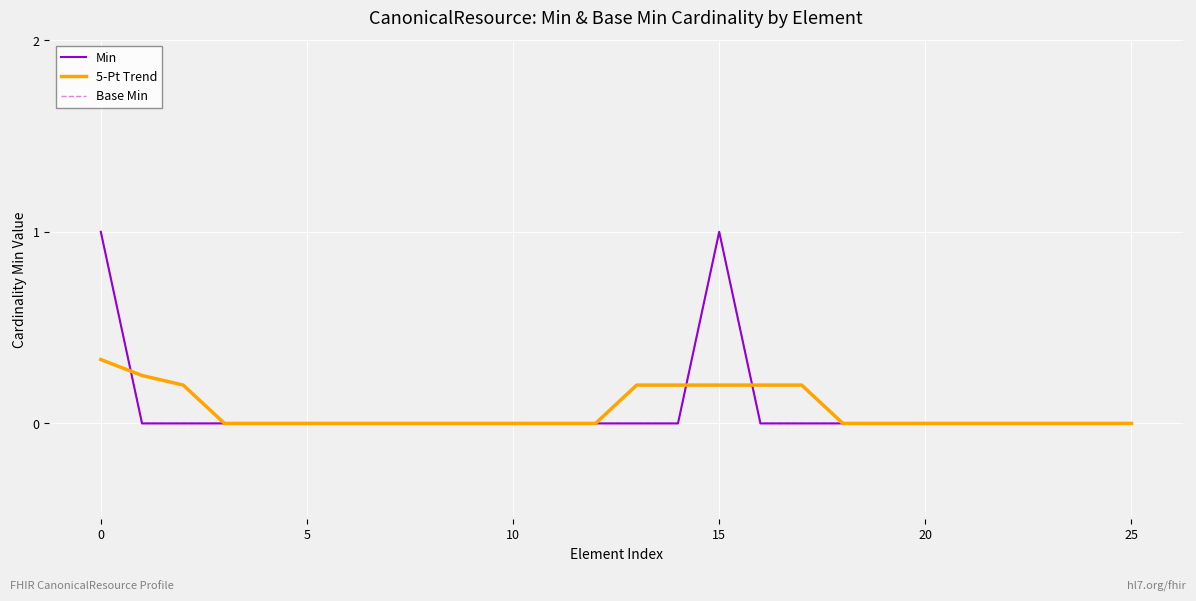

Reading left to right, list all the values displayed in this chart.

Min: 1.0	0.0	0.0	0.0	0.0	0.0	0.0	0.0	0.0	0.0	0.0	0.0	0.0	0.0	0.0	1.0	0.0	0.0	0.0	0.0	0.0	0.0	0.0	0.0	0.0	0.0
5-Pt Trend: 0.3	0.2	0.2	0.0	0.0	0.0	0.0	0.0	0.0	0.0	0.0	0.0	0.0	0.2	0.2	0.2	0.2	0.2	0.0	0.0	0.0	0.0	0.0	0.0	0.0	0.0
Base Min: 1.0	0.0	0.0	0.0	0.0	0.0	0.0	0.0	0.0	0.0	0.0	0.0	0.0	0.0	0.0	1.0	0.0	0.0	0.0	0.0	0.0	0.0	0.0	0.0	0.0	0.0